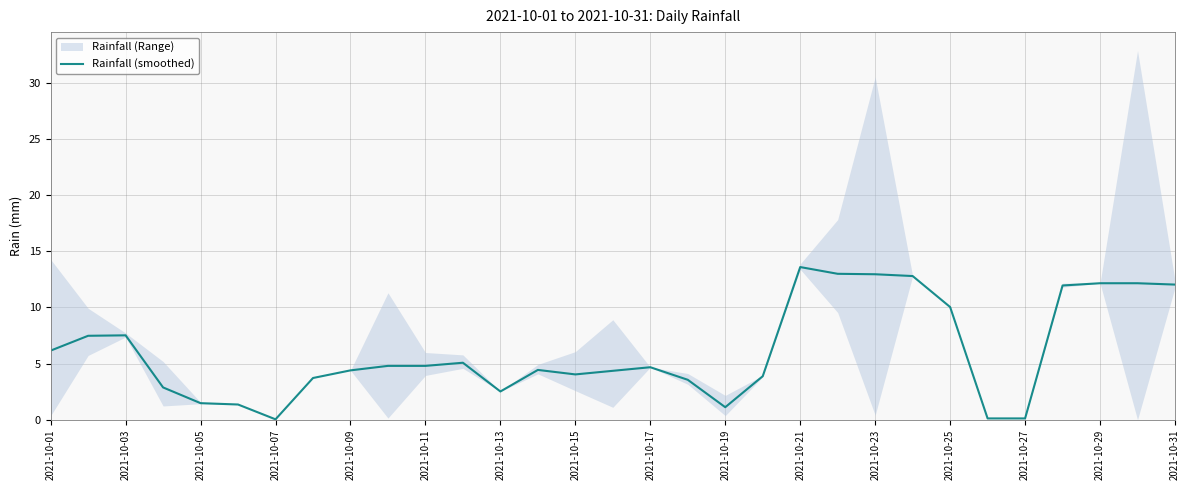

What is the maximum value for Rainfall (smoothed)?

13.6